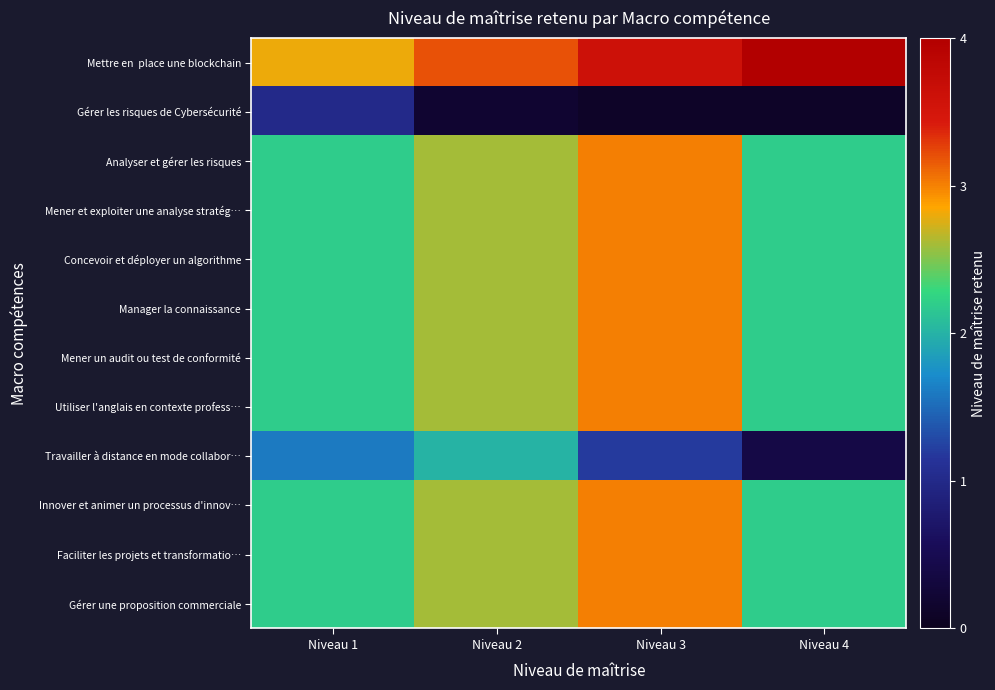

Which has a higher value, Niveau 1 or Niveau 3?

Niveau 3